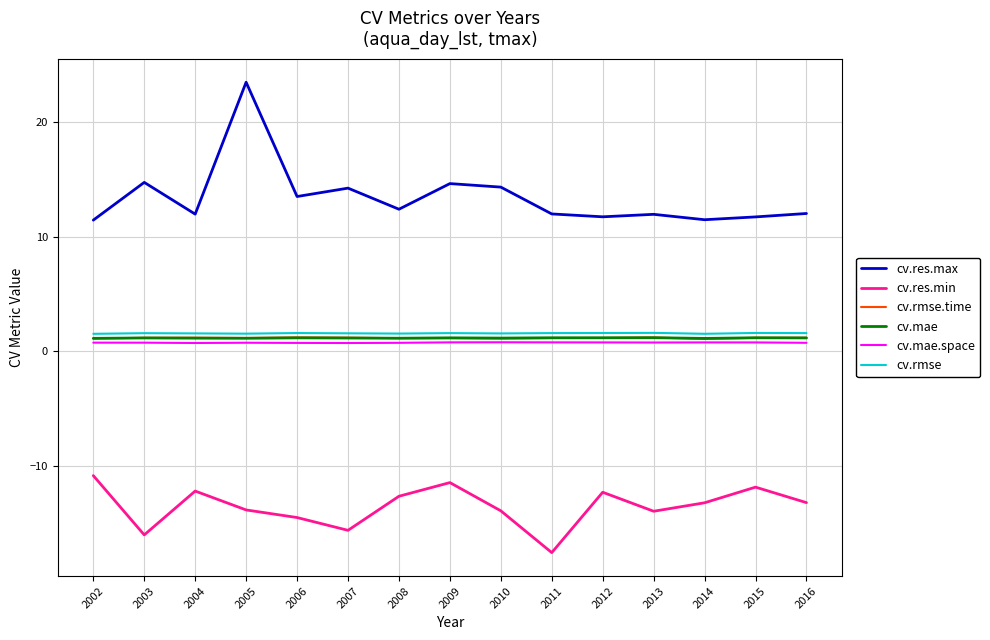

What is the spread (max minus min) of values at 2015?

23.6